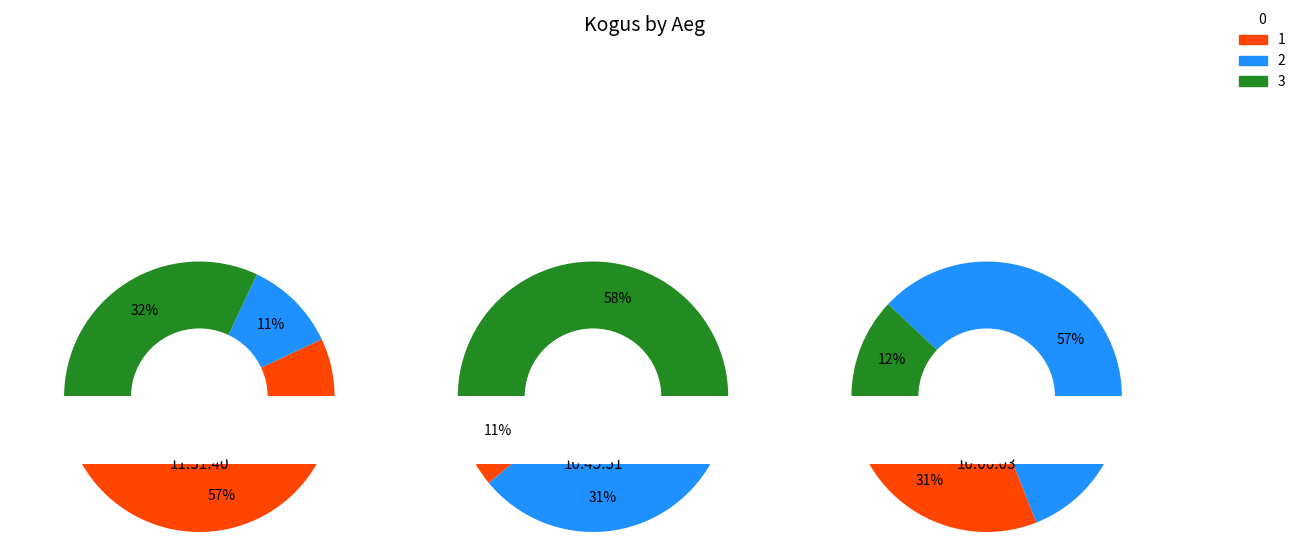

What percentage is NOT represented by 11:31:40?

98.9%